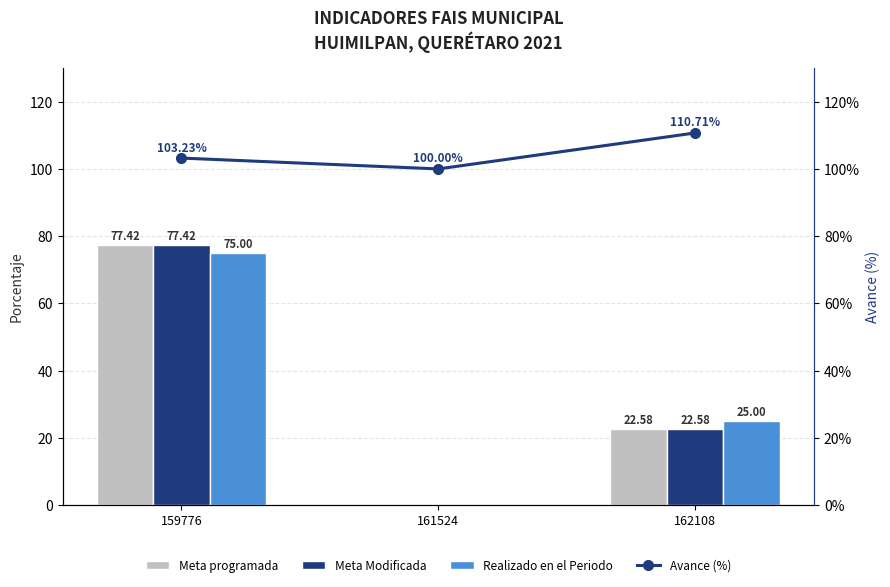

At which category is the sum across all series the highest?

159776